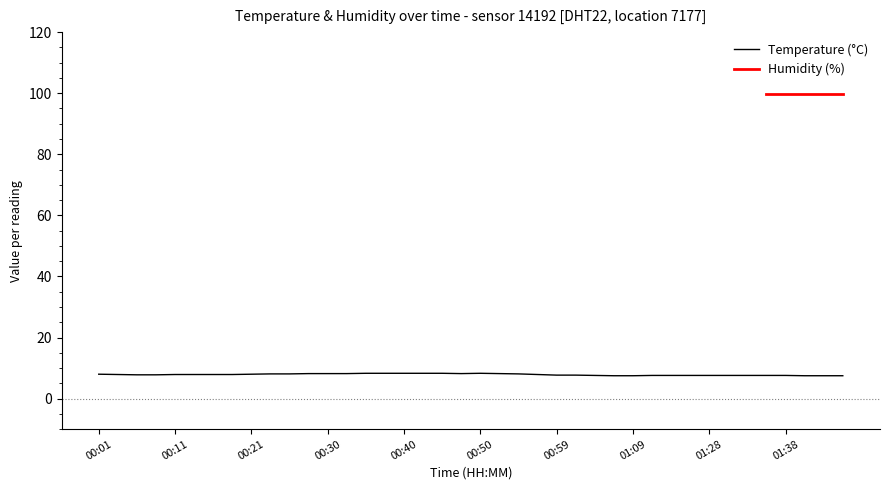

What position from the right is 00:11?

36